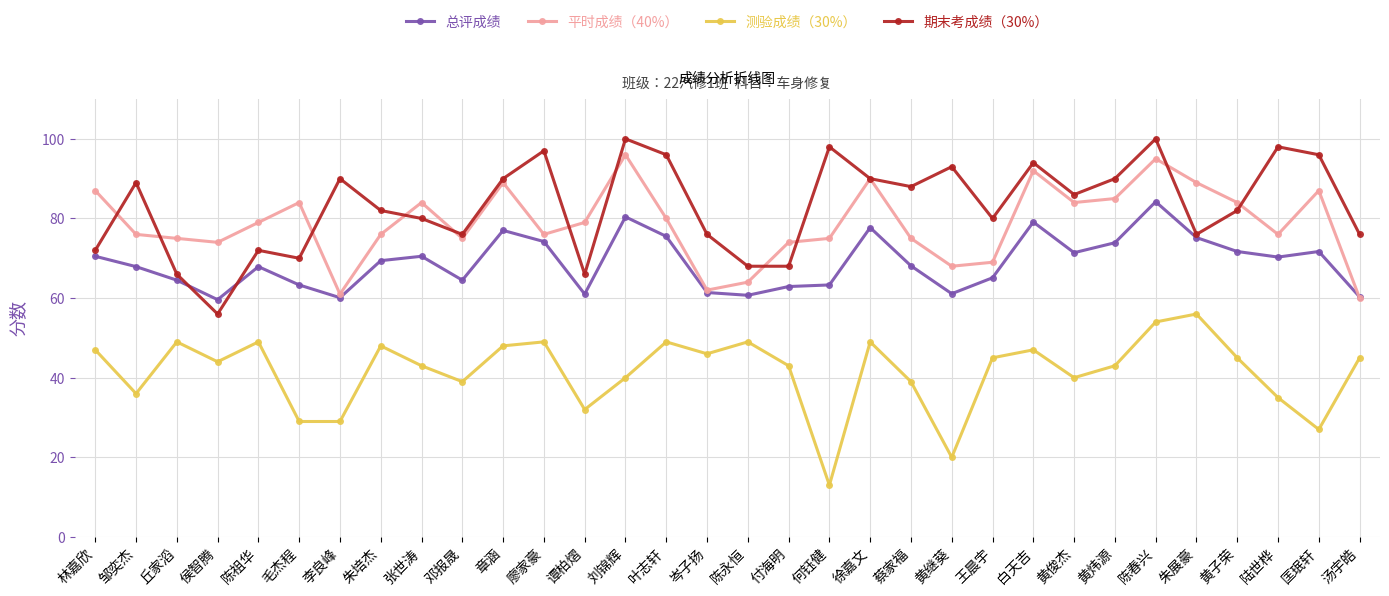

At which label does 测验成绩（30%） first exceed 45?

林嘉欣